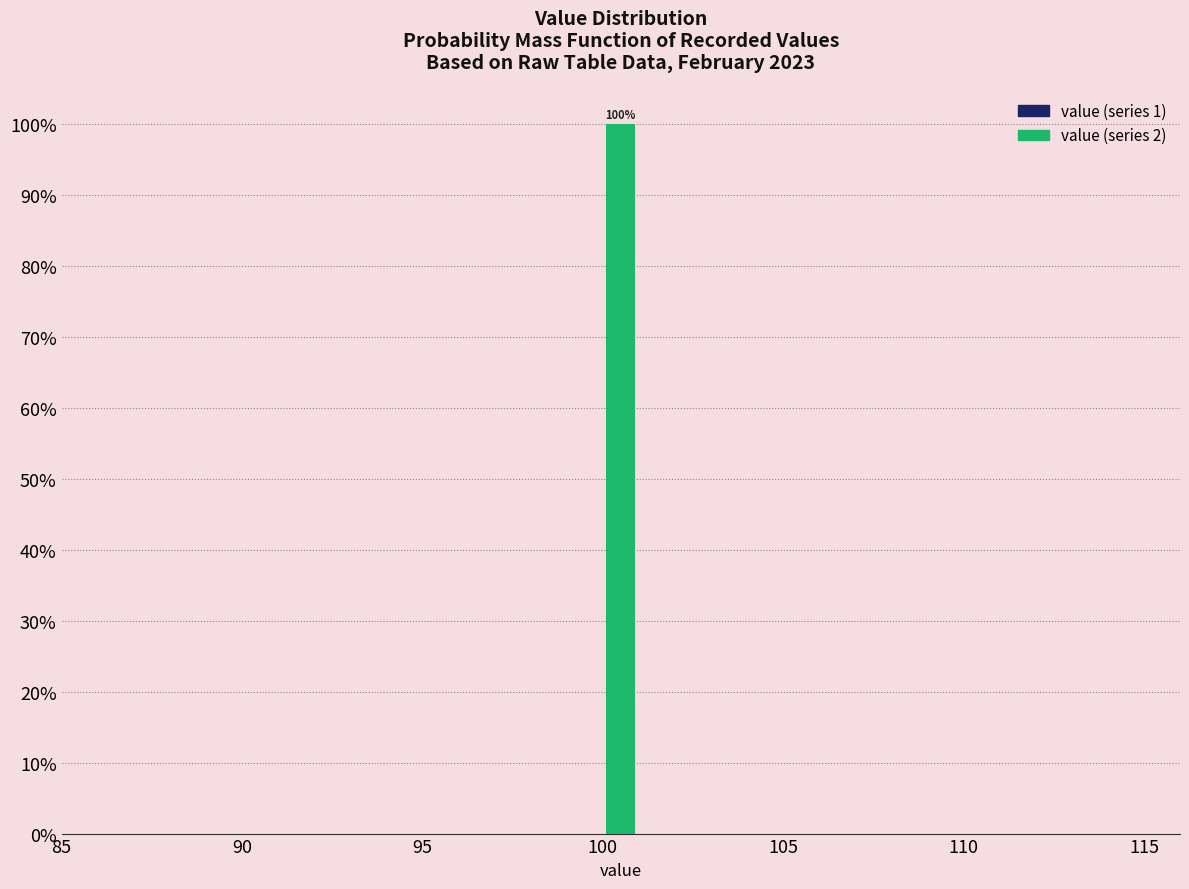

Around what value on the x-axis is the tallest bar? Give the approximate position of its centre, as read against the axis.

100.5